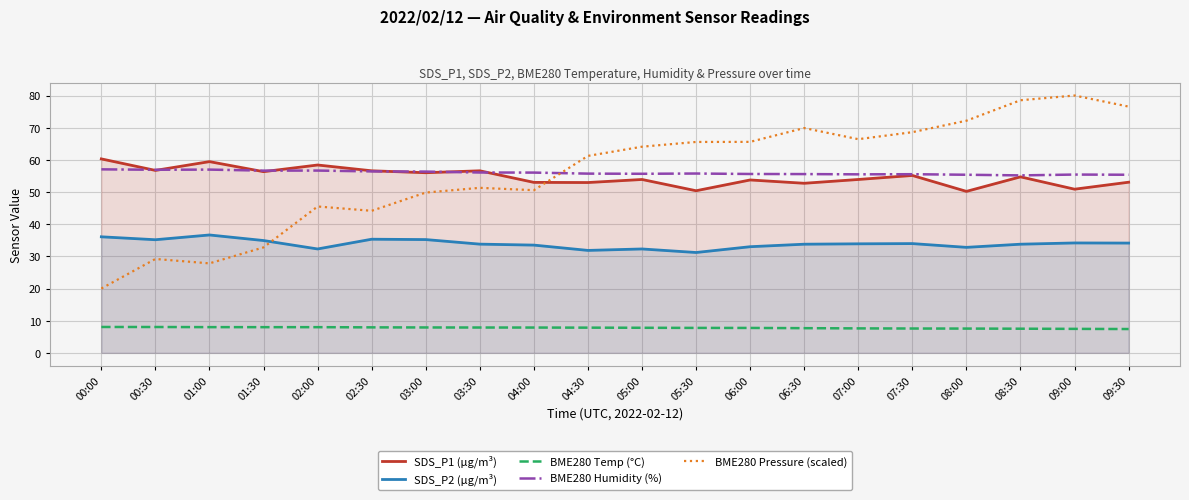

What is the label of the 10th point from the right?

05:00